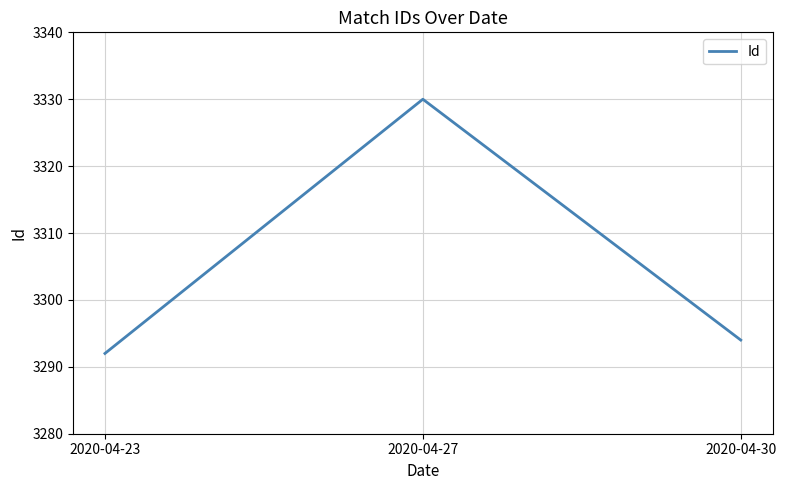

Where is the data nearest to the value 3311?

2020-04-30